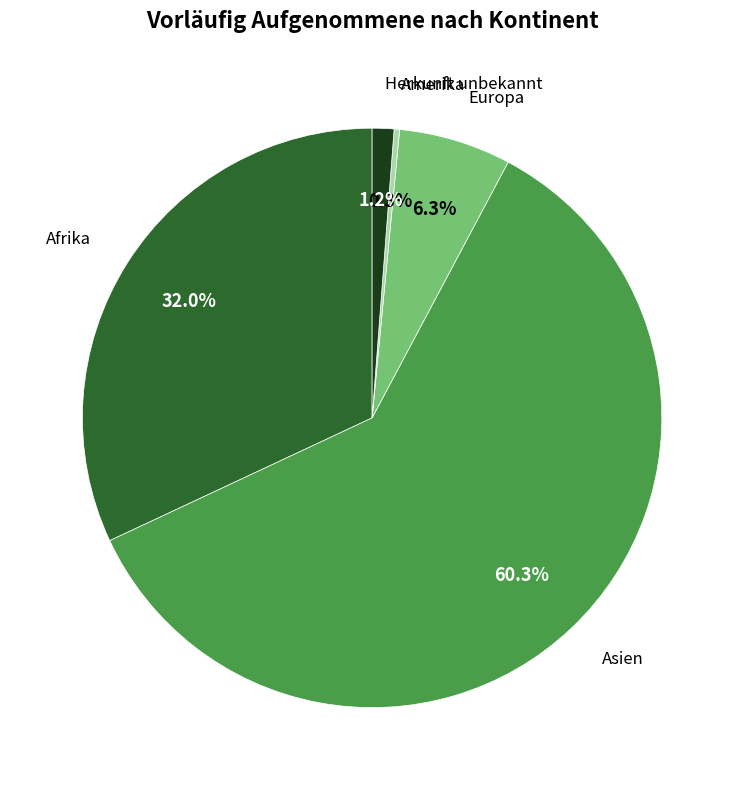

Does any single category account for the majority?

Yes